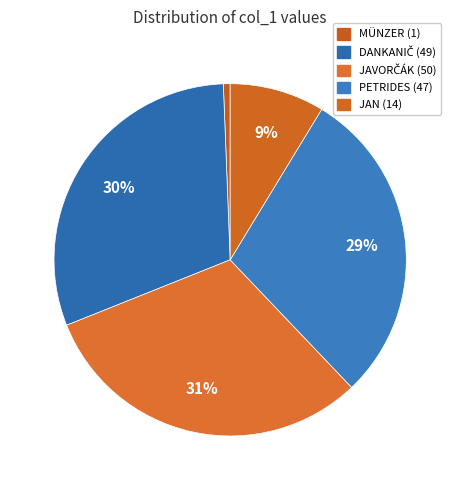

Count the number of slices in the pie.

5